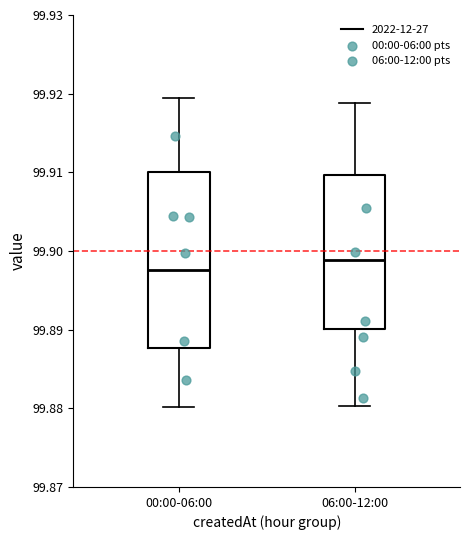

Which box is the tallest, from its lower edge to its upper edge?

00:00-06:00